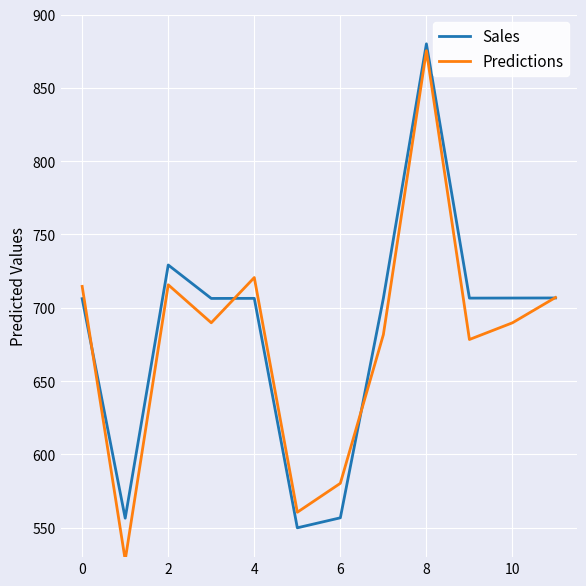

How many interior local valleys does the Predictions series have?

4